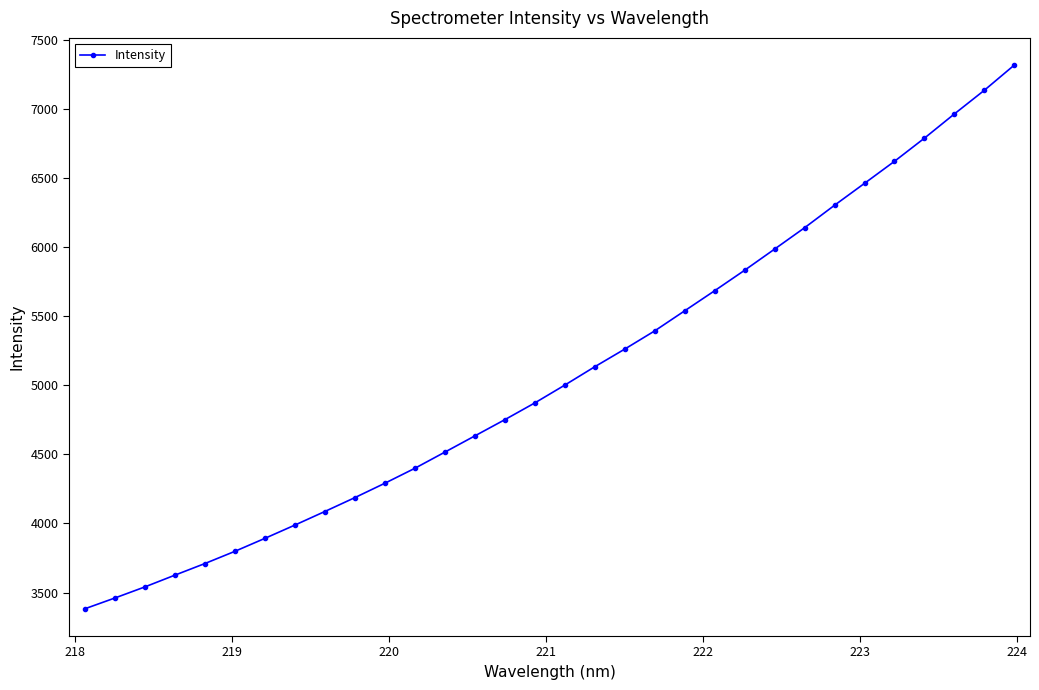

True or false: there are more than 1 points higher than both neighbors.

False